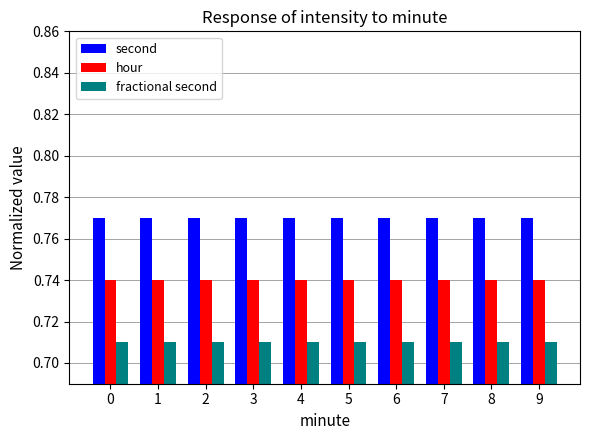

At how many categories does at least one series exceed 0?

10